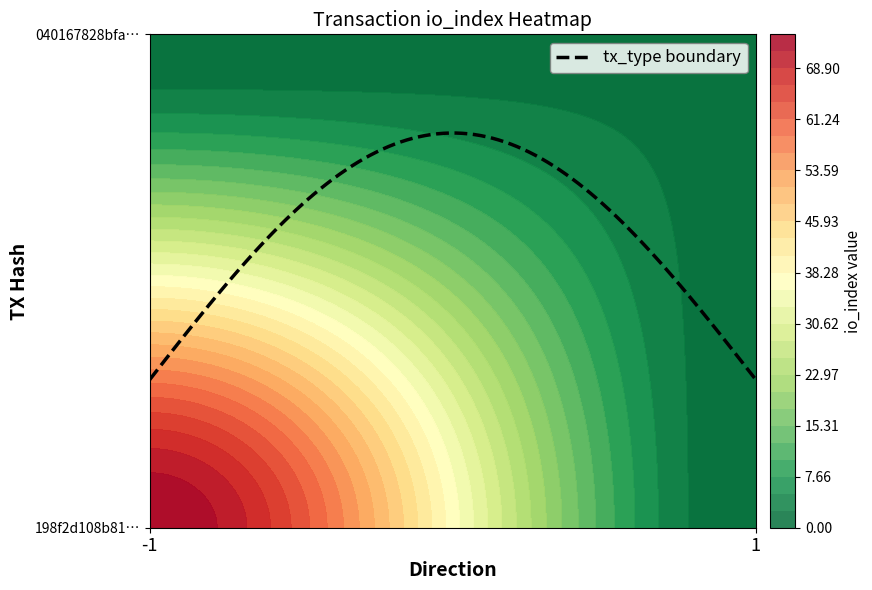

What is the sum of all 040167828bfa77ee37a8accc2e3d38c8fcf818b values?

3